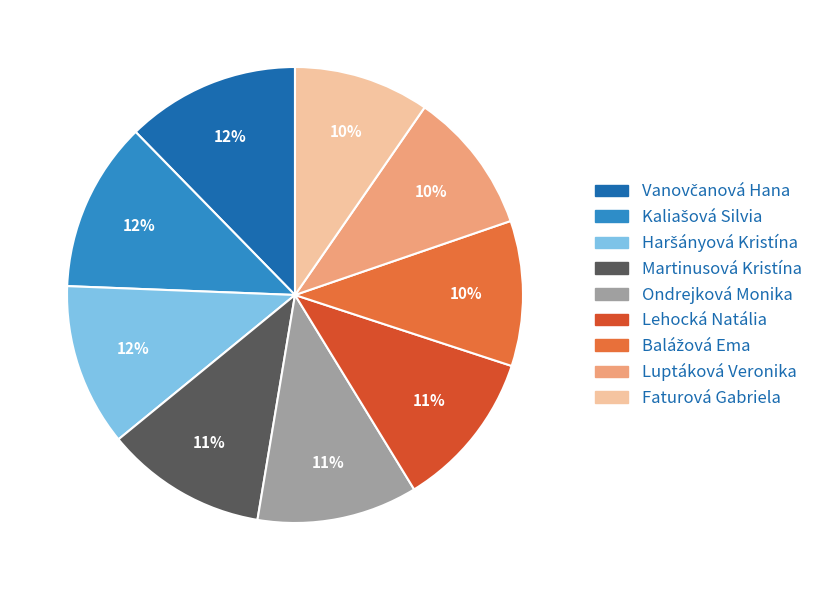

Does Ondrejková Monika account for over 50% of the chart?

No